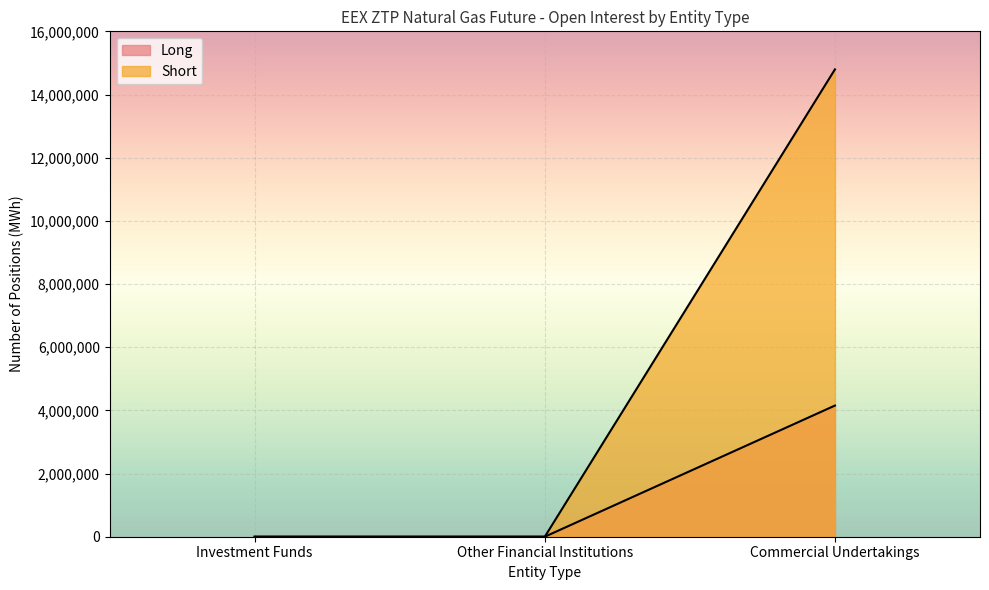

What is the label of the 2nd point from the left?

Other Financial Institutions